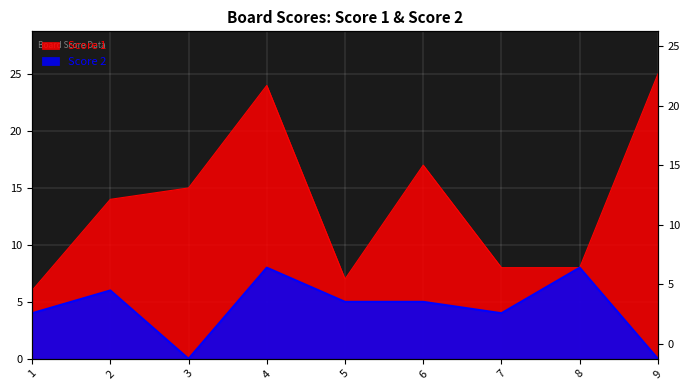

What is the maximum value shown in the chart?

25